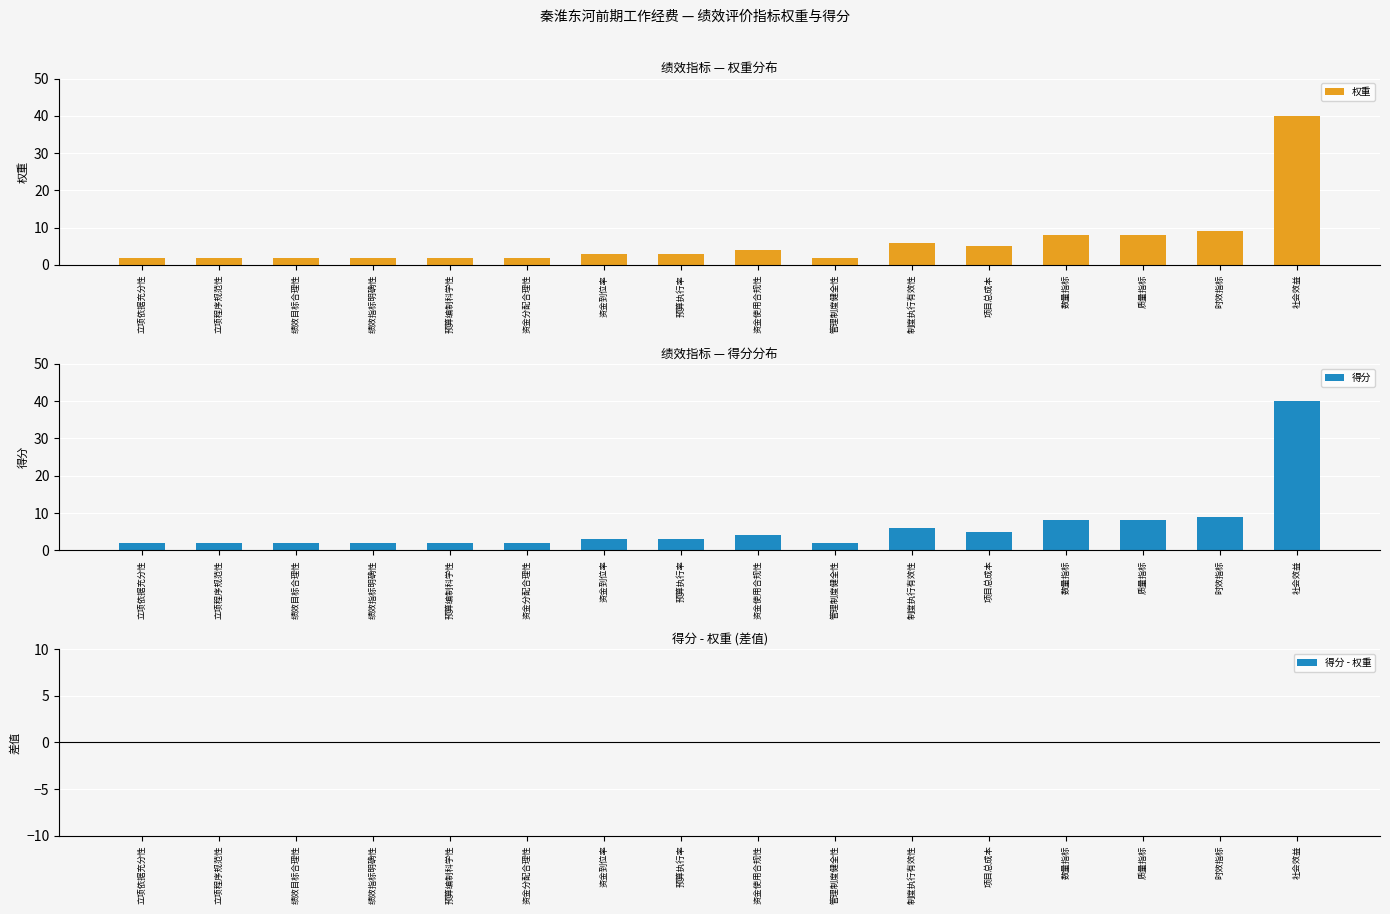

Reading left to right, transcribe all the data shown in this chart.

权重: 立项依据充分性=2	立项程序规范性=2	绩效目标合理性=2	绩效指标明确性=2	预算编制科学性=2	资金分配合理性=2	资金到位率=3	预算执行率=3	资金使用合规性=4	管理制度健全性=2	制度执行有效性=6	项目总成本=5	数量指标=8	质量指标=8	时效指标=9	社会效益=40
得分: 立项依据充分性=2	立项程序规范性=2	绩效目标合理性=2	绩效指标明确性=2	预算编制科学性=2	资金分配合理性=2	资金到位率=3	预算执行率=3	资金使用合规性=4	管理制度健全性=2	制度执行有效性=6	项目总成本=5	数量指标=8	质量指标=8	时效指标=9	社会效益=40
得分 - 权重: 立项依据充分性=0	立项程序规范性=0	绩效目标合理性=0	绩效指标明确性=0	预算编制科学性=0	资金分配合理性=0	资金到位率=0	预算执行率=0	资金使用合规性=0	管理制度健全性=0	制度执行有效性=0	项目总成本=0	数量指标=0	质量指标=0	时效指标=0	社会效益=0